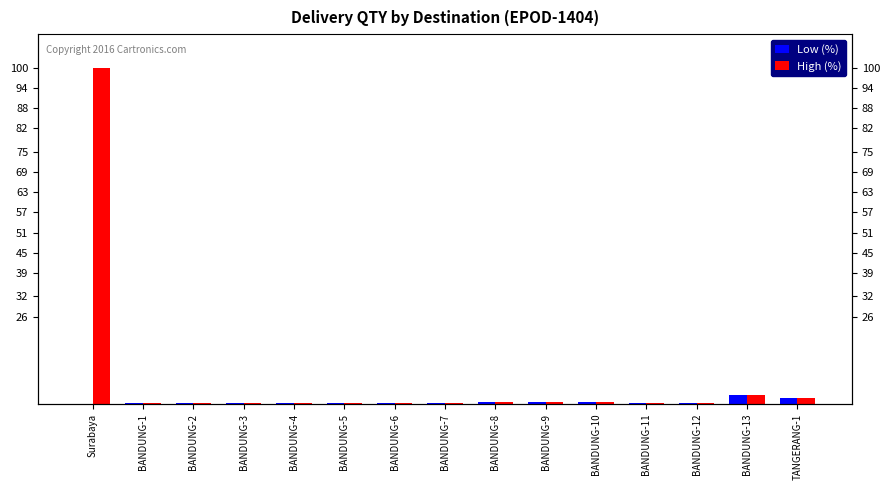

Does the chart contain any negative values?

No